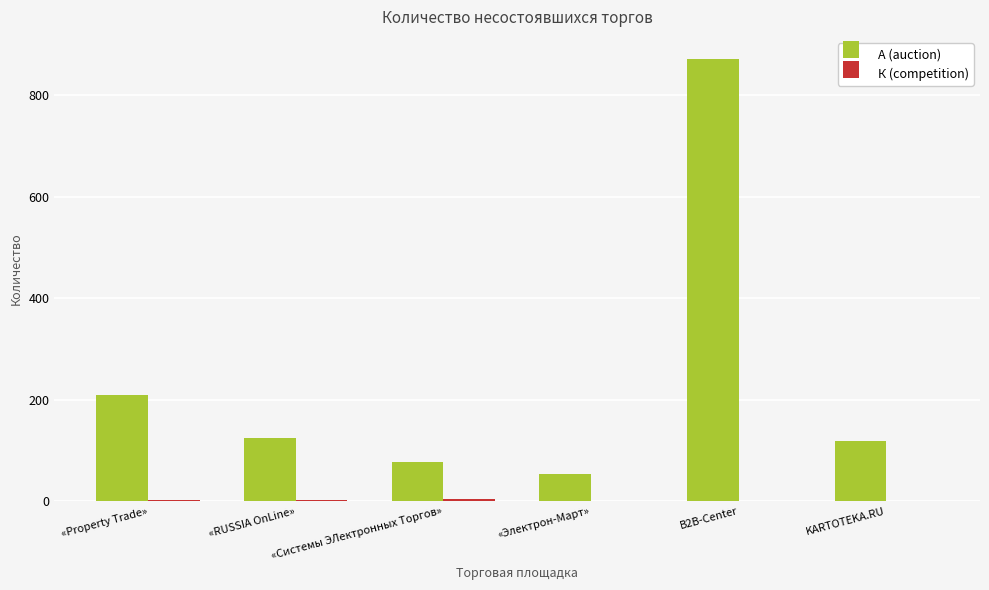

Count the number of categories in the chart.

6